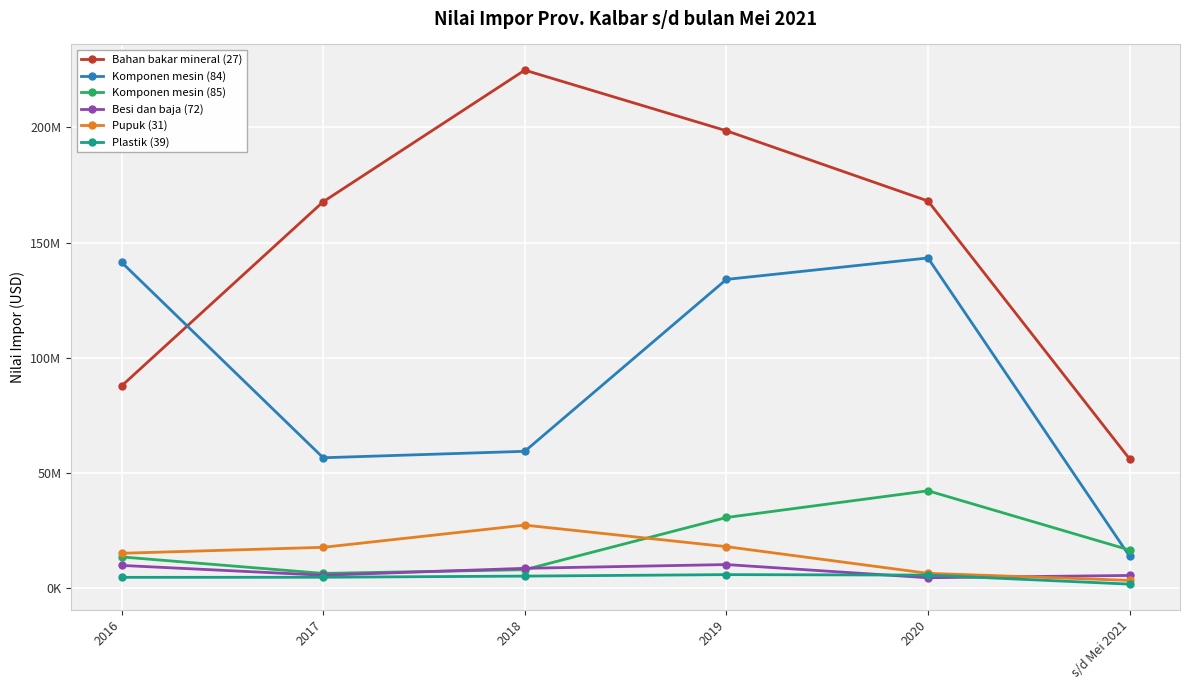

What is the difference between the Bahan bakar mineral (27) values at s/d Mei 2021 and 2016?

31659524